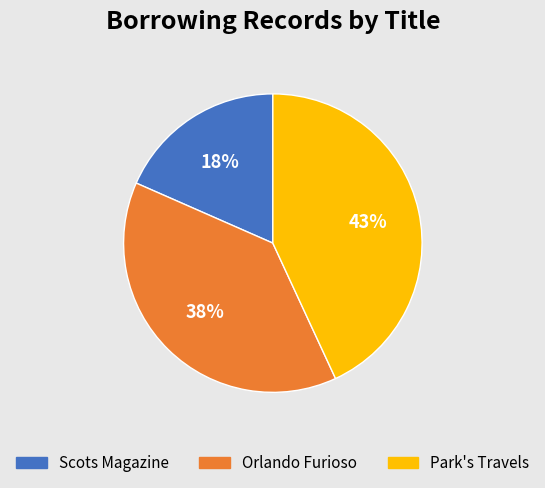

How many segments does this pie chart have?

3